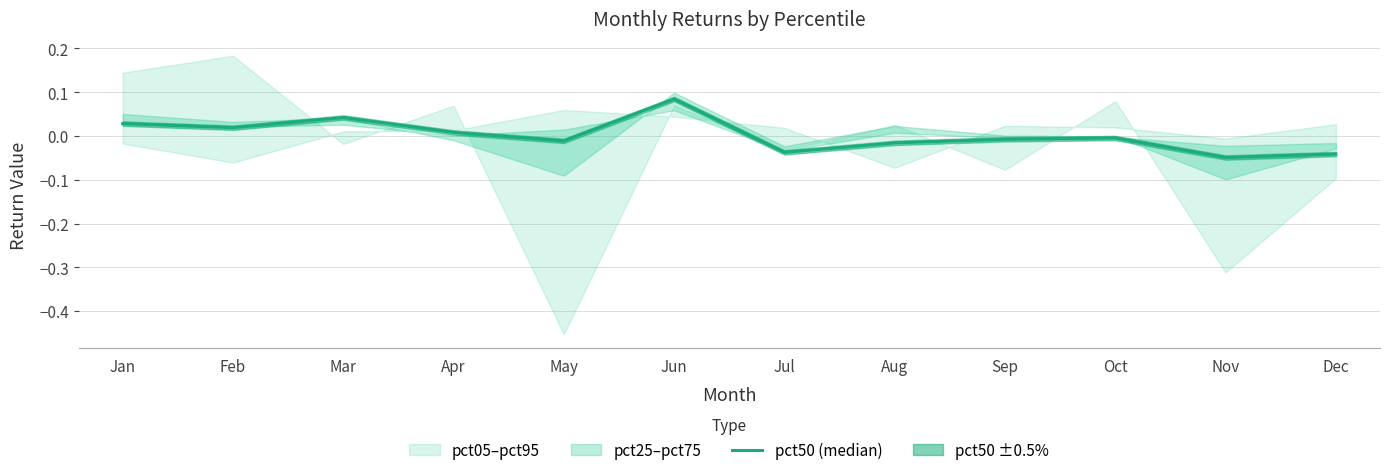

Where is the data nearest to the value 0?

Oct